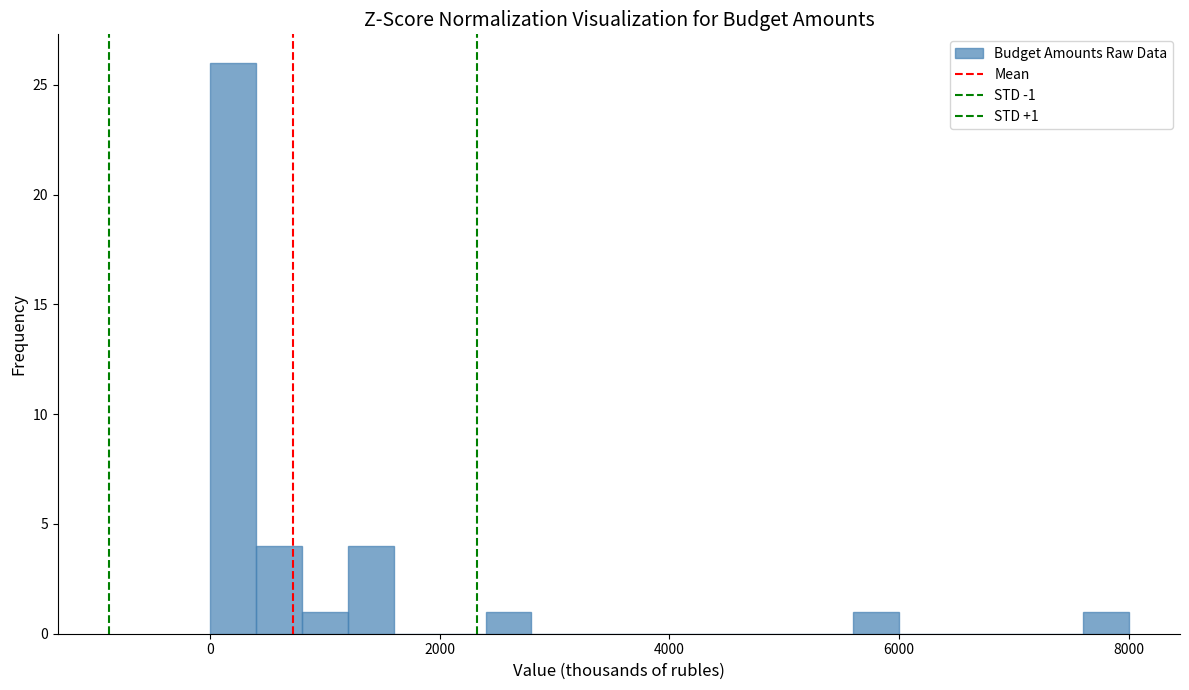

Around what value on the x-axis is the tallest bar? Give the approximate position of its centre, as read against the axis.

200